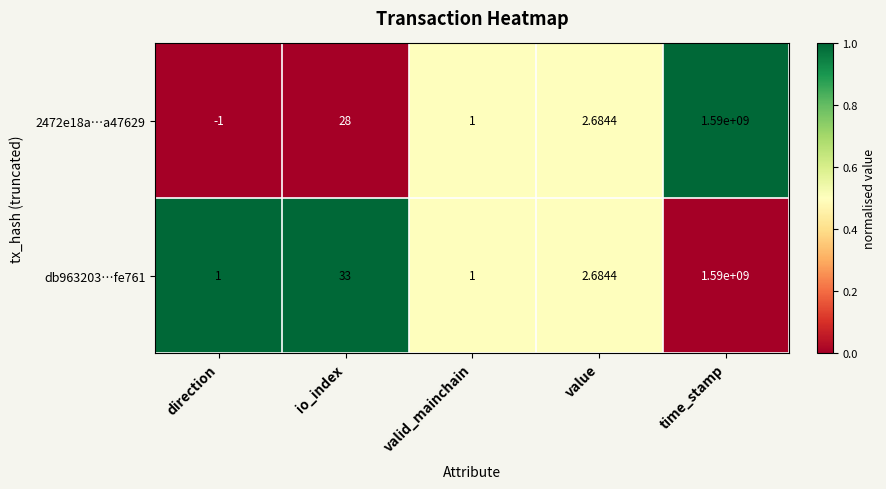

Rank the categories by 2472e18a…a47629 value from lowest to highest.

direction, valid_mainchain, value, io_index, time_stamp